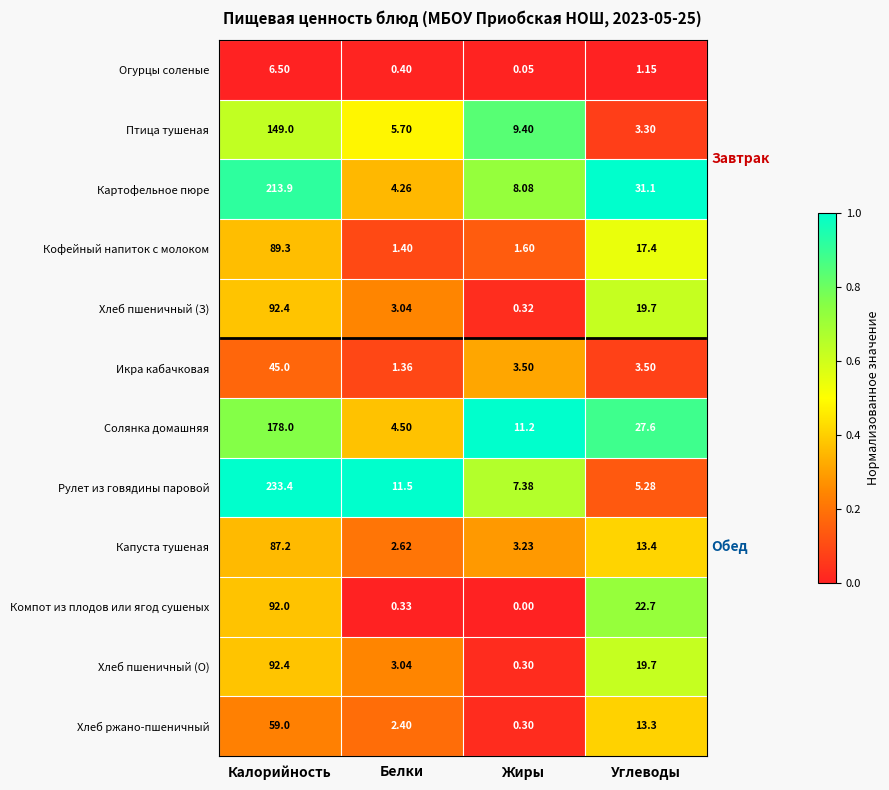

At which label does Хлеб пшеничный (З) reach its peak?

Калорийность